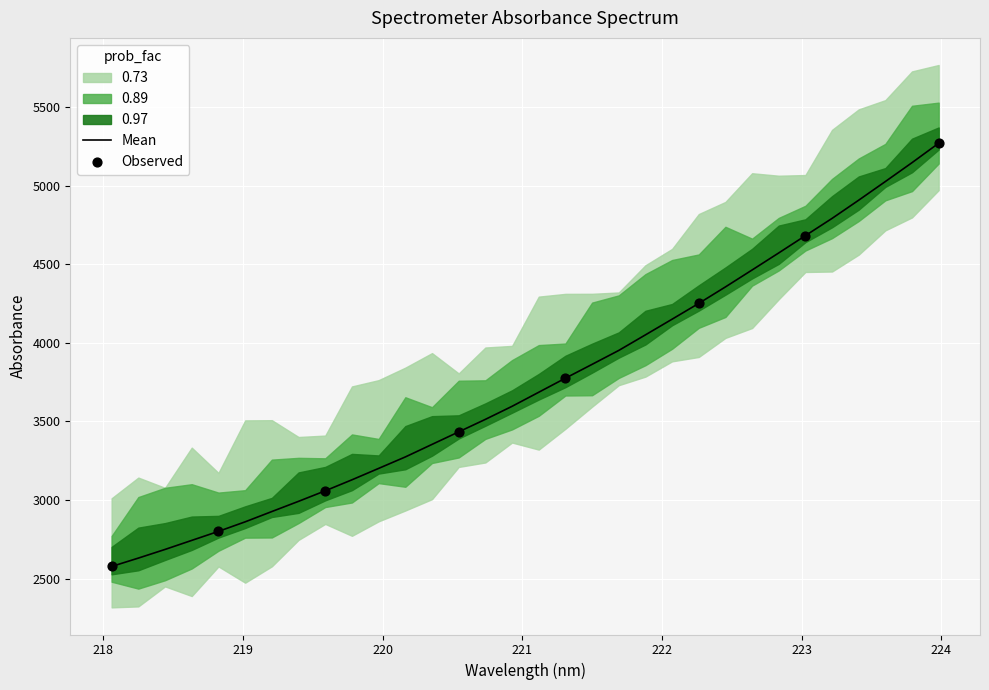

Between 220.1623 and 219.0156, which is larger?

220.1623